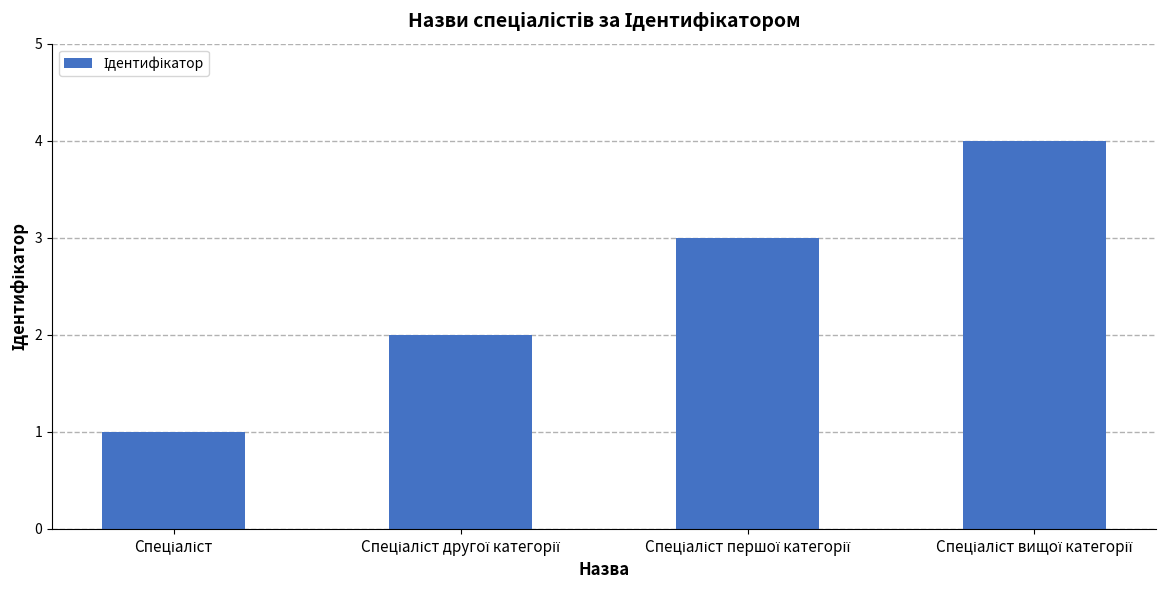

What is the maximum value shown in the chart?

4